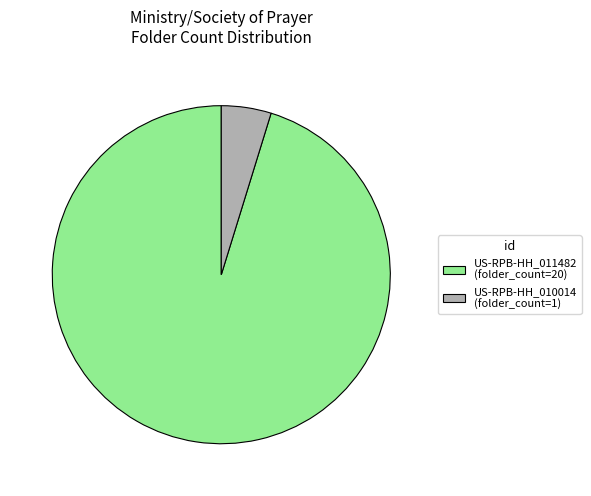

Combined, do US-RPB-HH_011482 (folder_count=20) and US-RPB-HH_010014 (folder_count=1) account for over 50%?

Yes